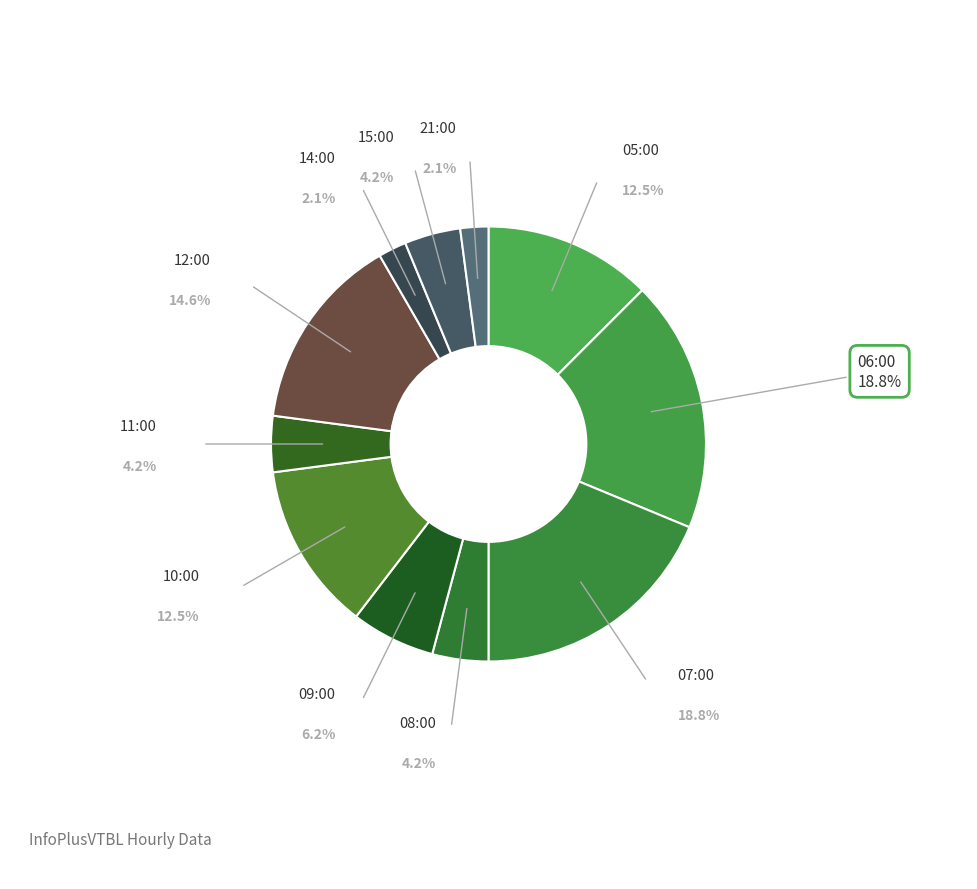

What is the total percentage of 15:00 and 05:00?

16.7%